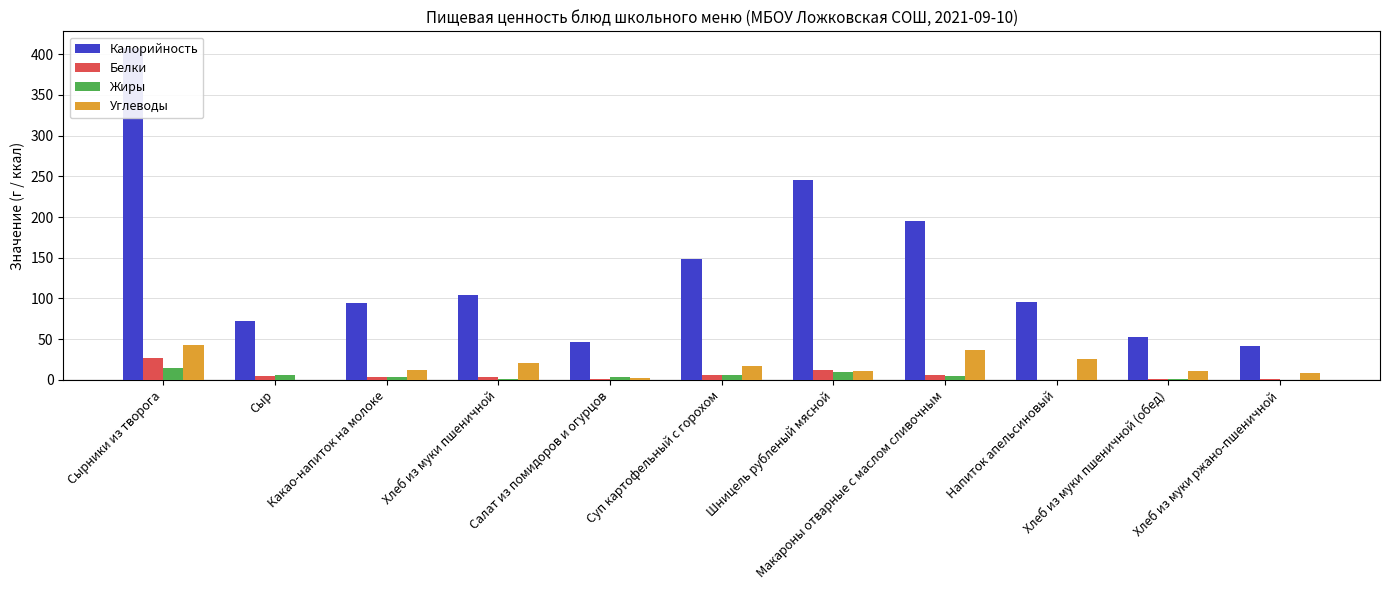

Where does the Калорийность series first go above 96?

Сырники из творога